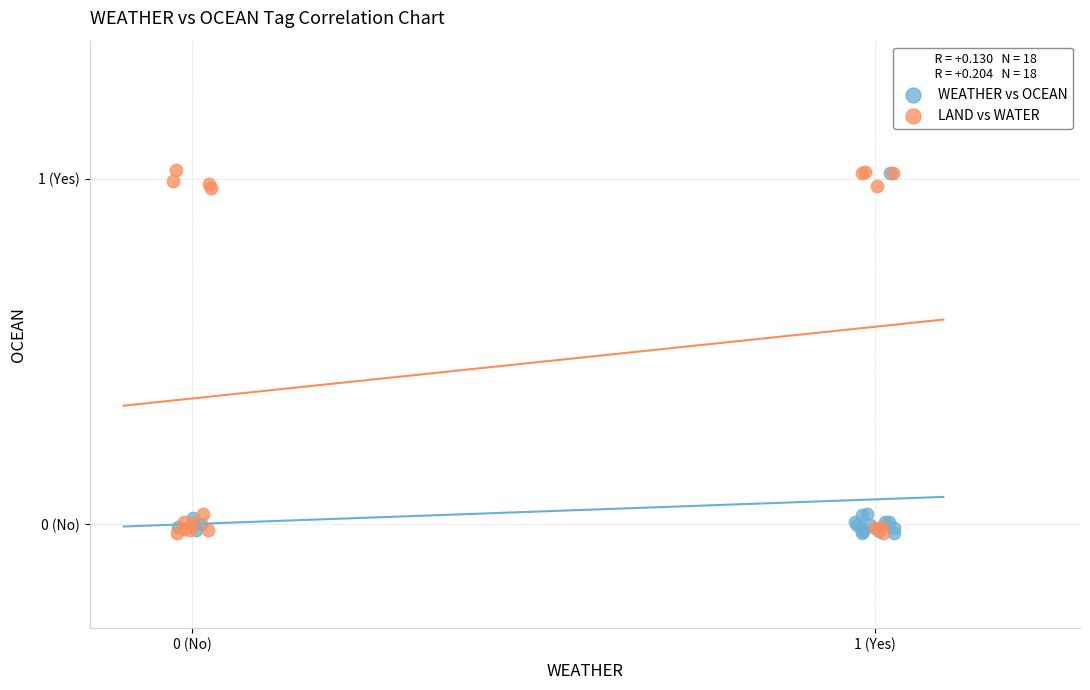

What are all the series names shown in the legend?

WEATHER vs OCEAN, LAND vs WATER